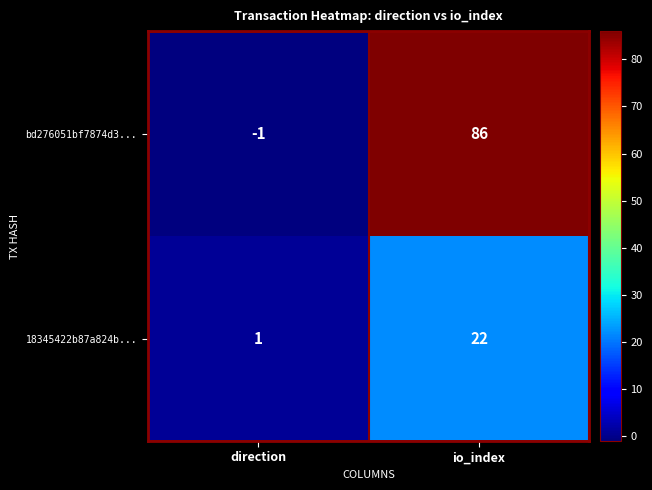

Is it true that 18345422b87a824b... equals 12 at io_index?

False